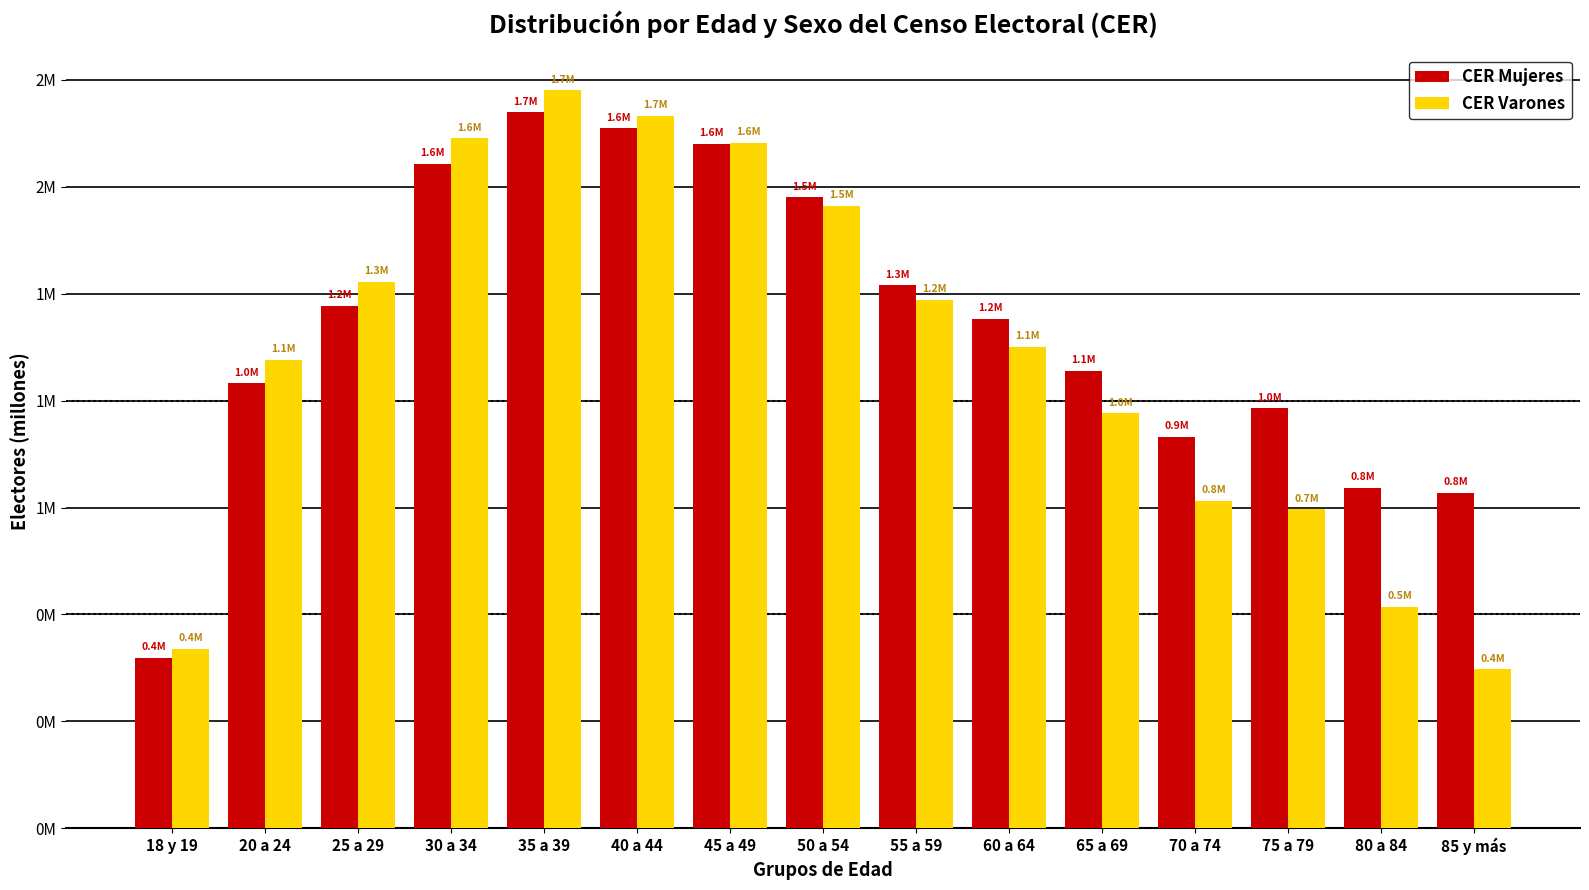

What is the label of the 14th bar from the left?

80 a 84